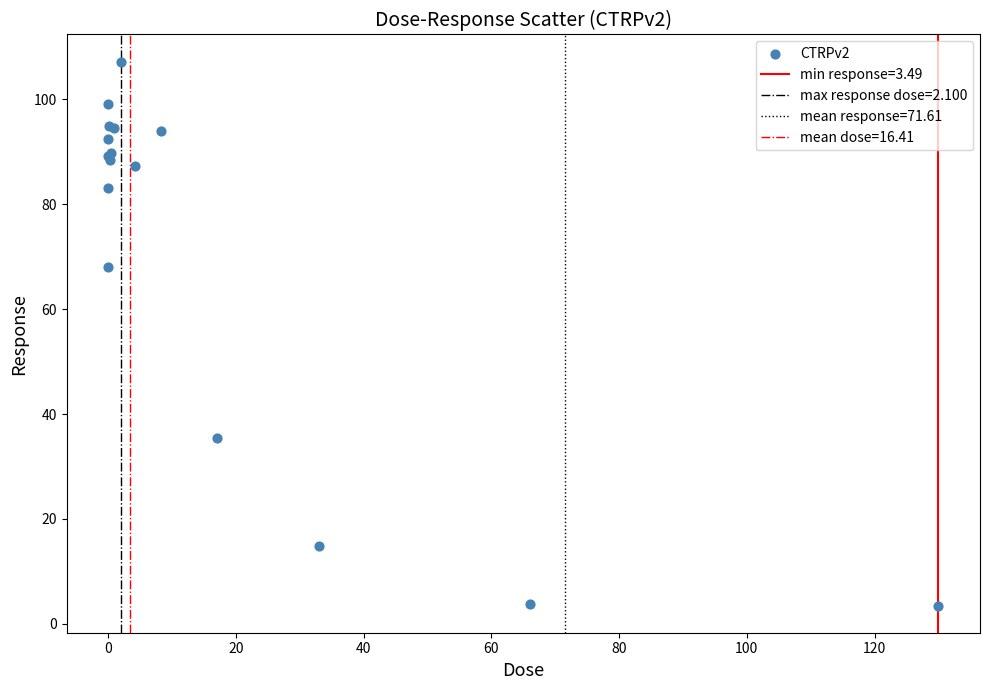

What Y value in the scatter plot is closest to 55?

68.0